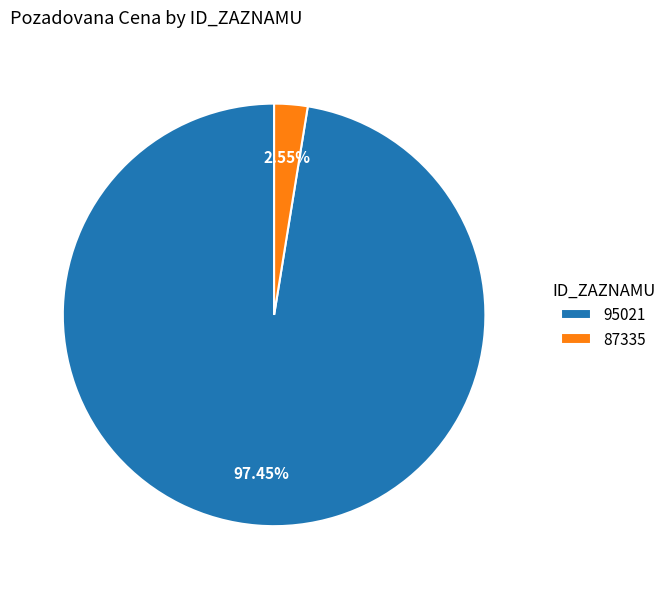

How much of the chart is everything except 87335?

97.5%